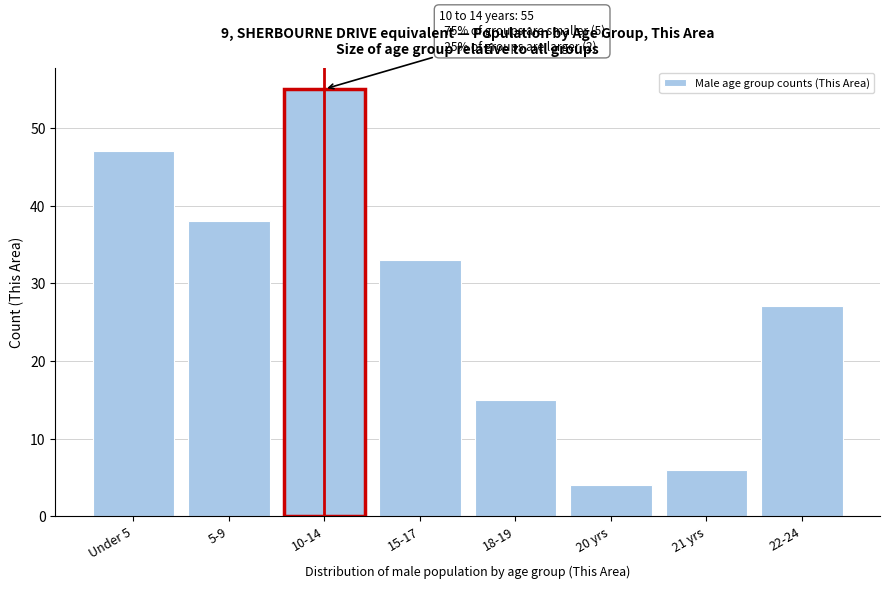

Reading left to right, list all the values displayed in this chart.

47	38	55	33	15	4	6	27